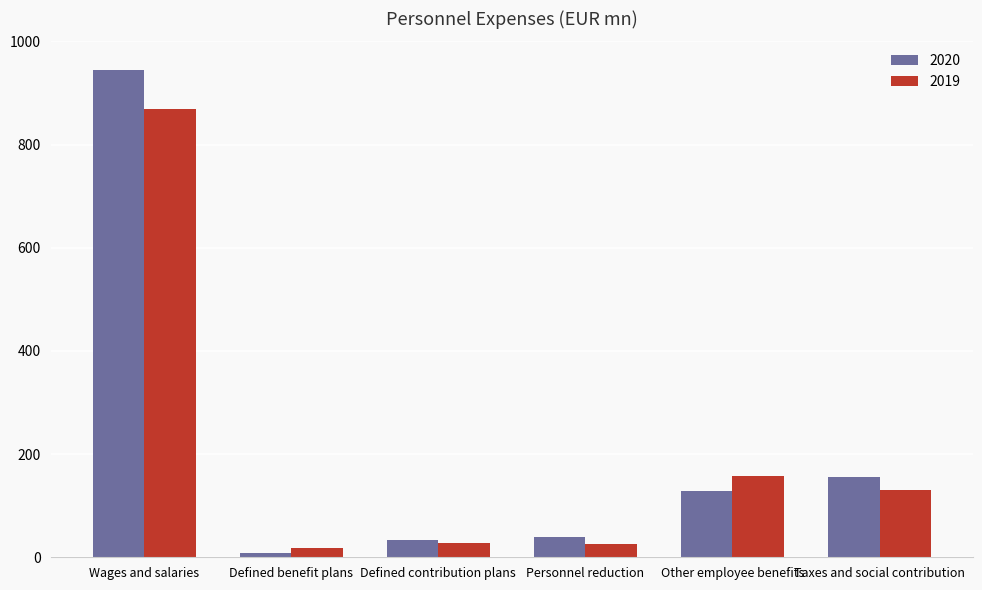

Which series has the widest spread of values?

2020